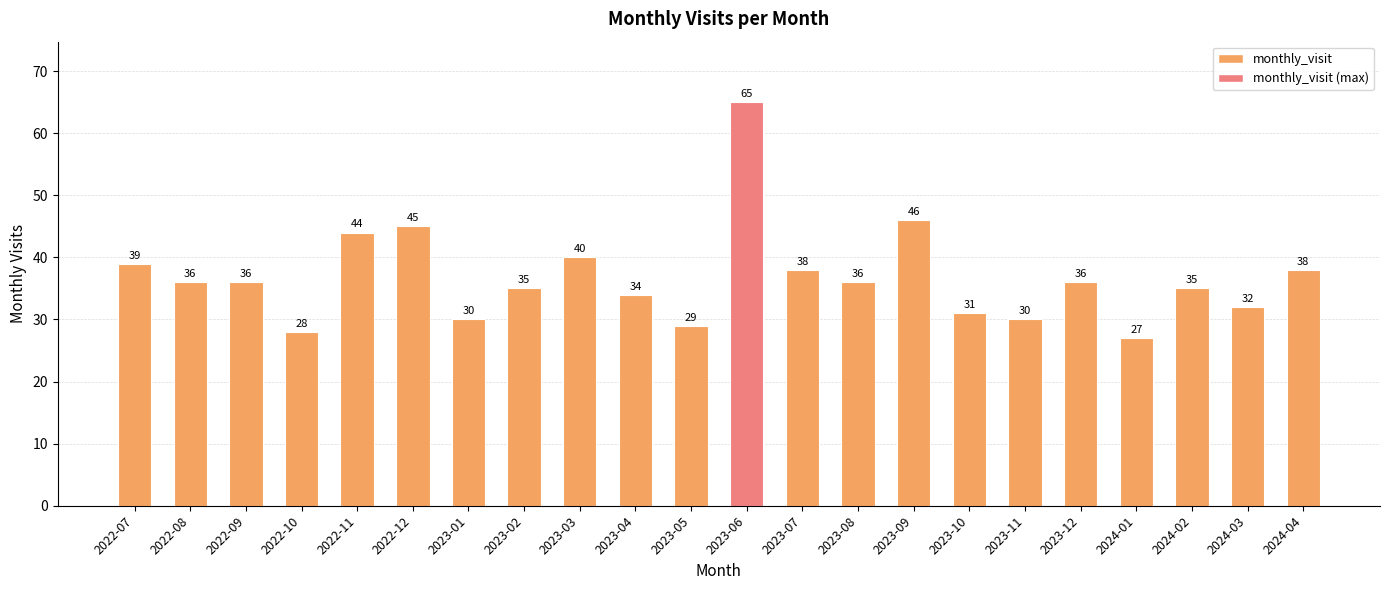

Is it true that the value at 2022-08 is 57?

False